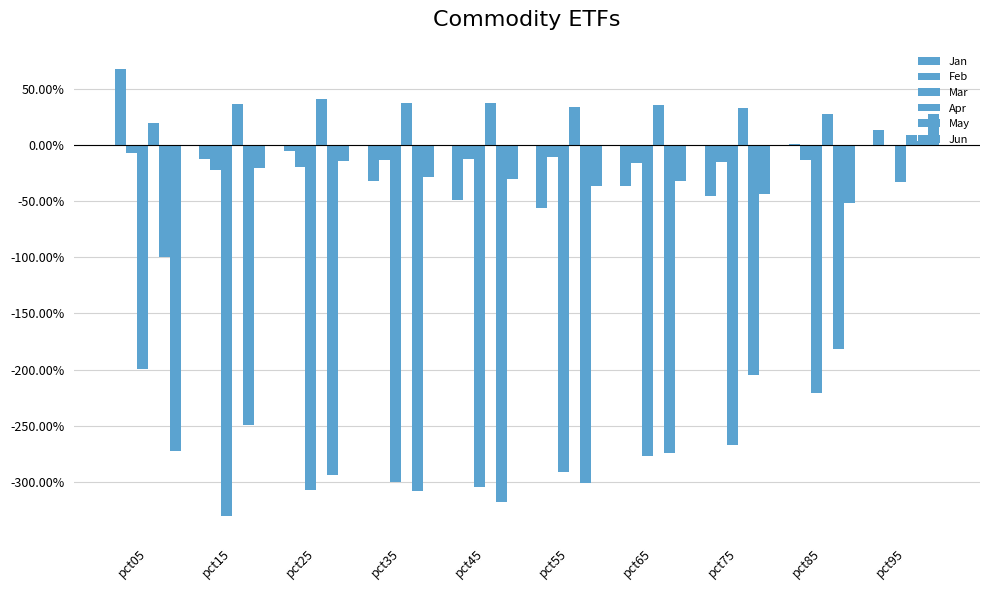

Which series has the largest total across all categories?

Apr